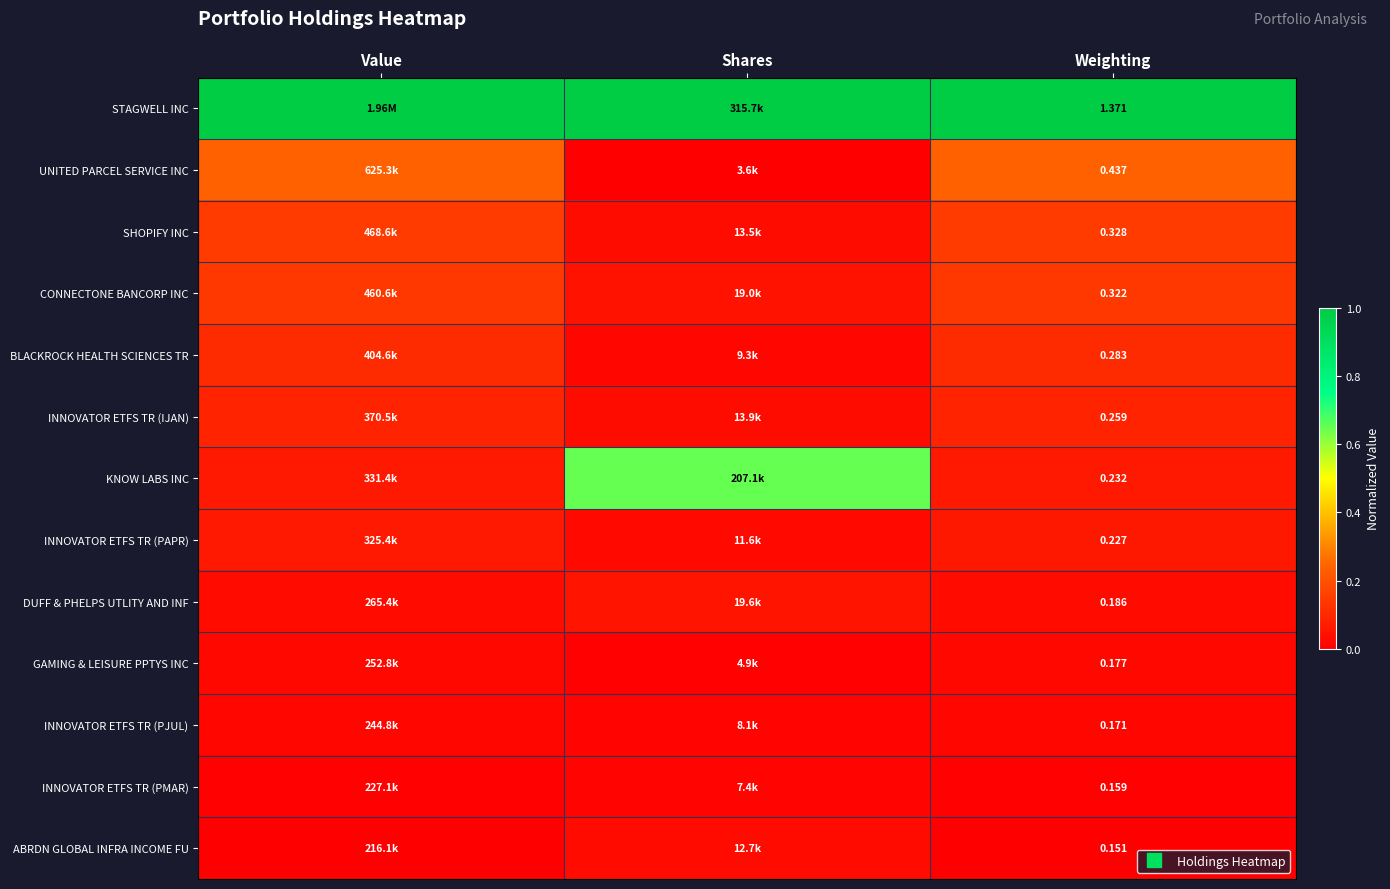

List the labels in order of INNOVATOR ETFS TR (PMAR) value, largest first.

Shares, Weighting, Value